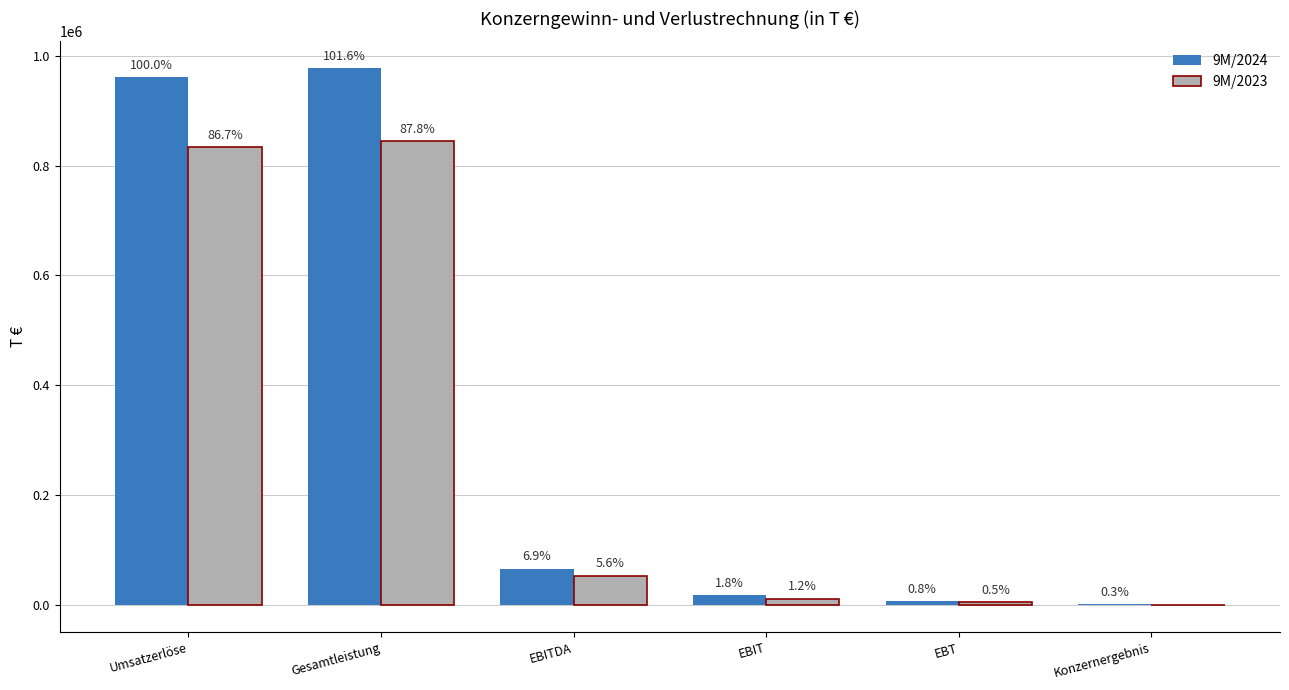

Which series has the largest range (max minus min)?

9M/2024